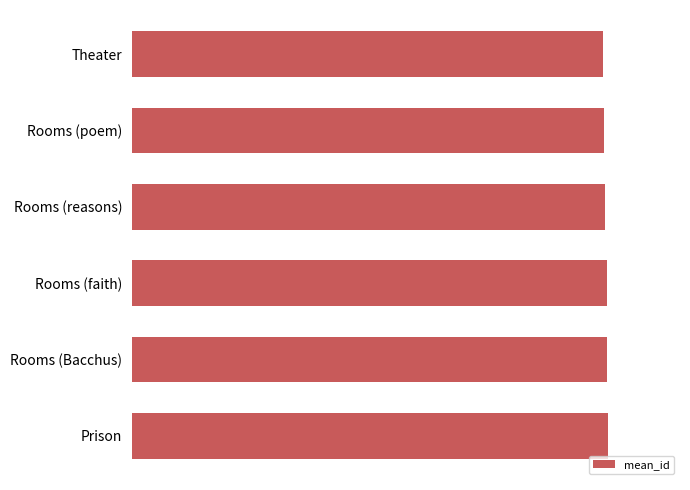

List the labels in order of value, largest first.

Prison, Rooms (Bacchus), Rooms (faith), Rooms (reasons), Rooms (poem), Theater